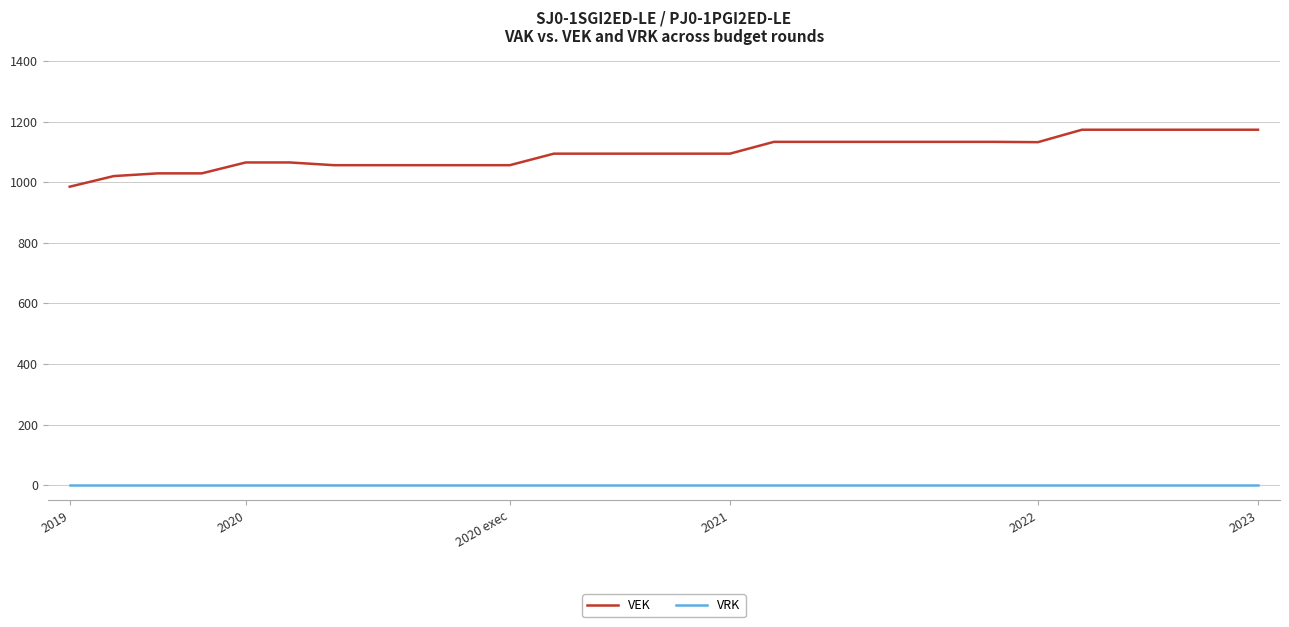

Which series has the widest spread of values?

VEK